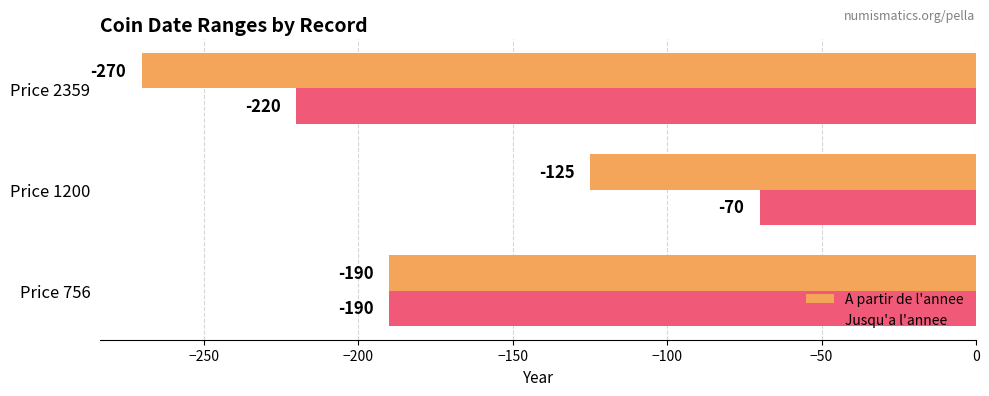

Which series has the largest total across all categories?

Jusqu'a l'annee